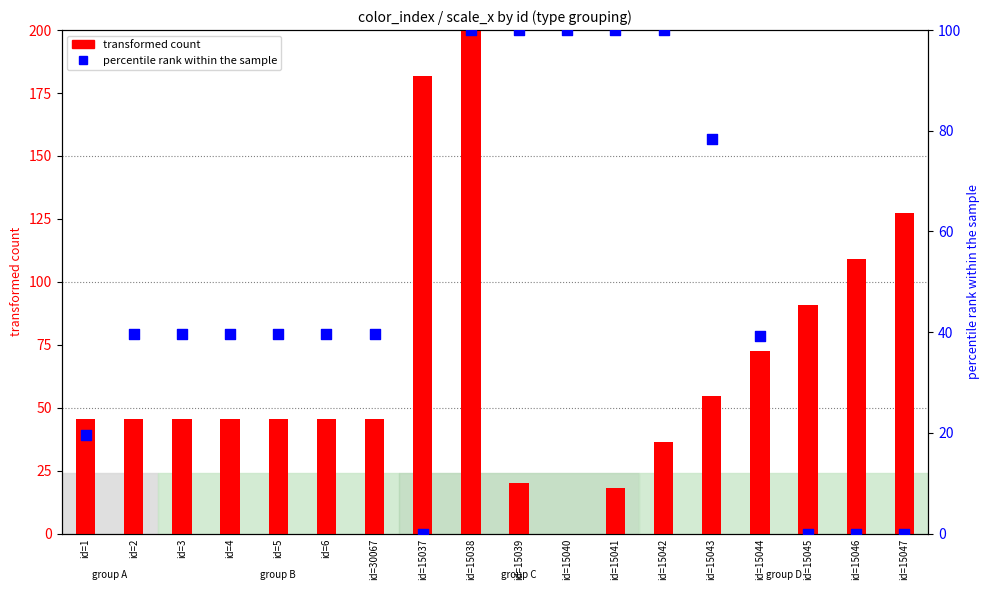

What are all the series names shown in the legend?

transformed count, percentile rank within the sample